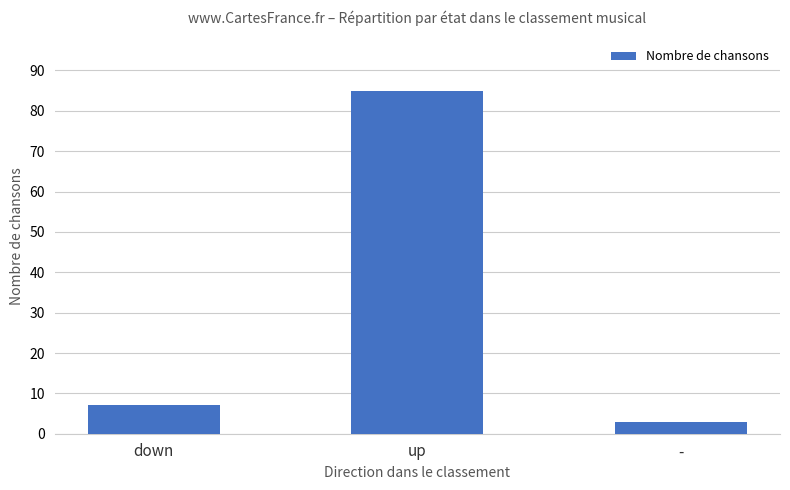

What is the change in value from down to up?

+78